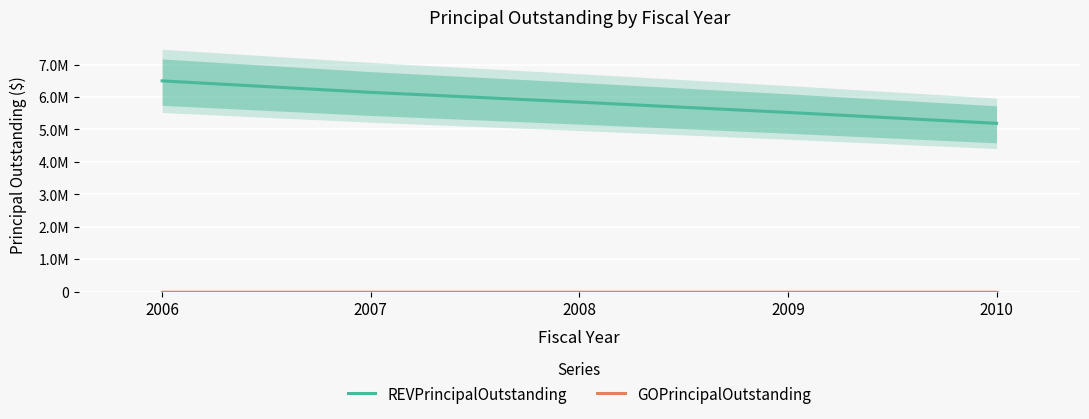

Which series has the widest spread of values?

REVPrincipalOutstanding